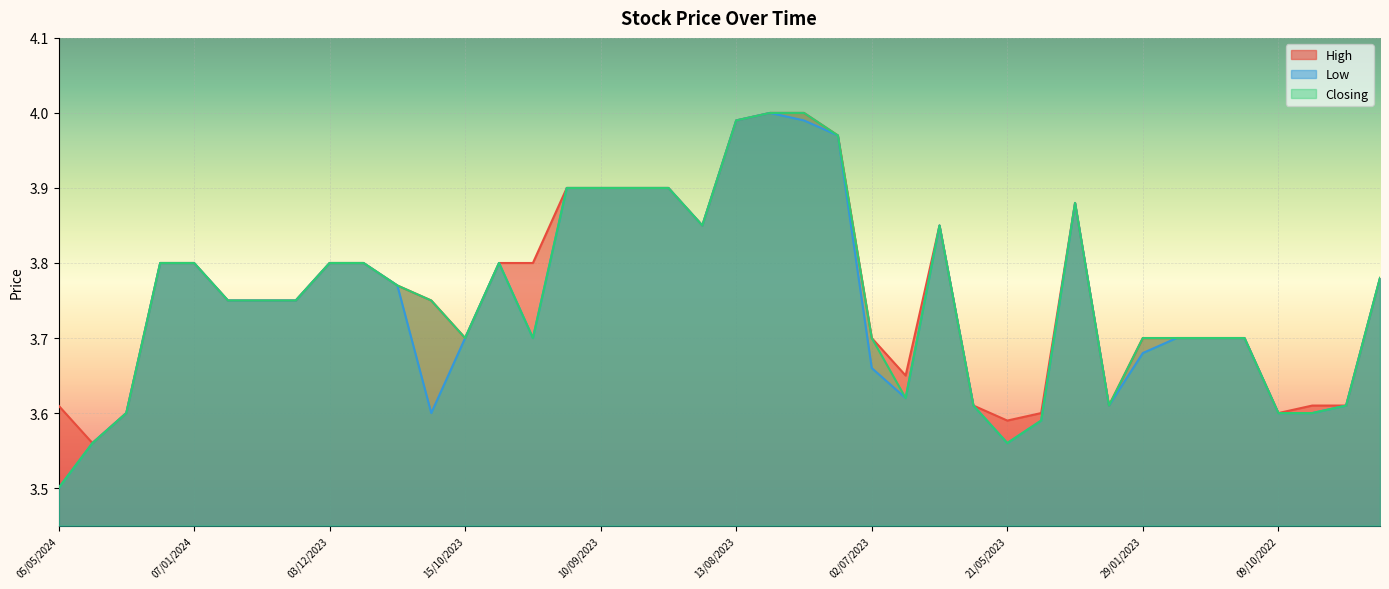

Rank the series by their average value, from lowest to highest.

Low, Closing, High